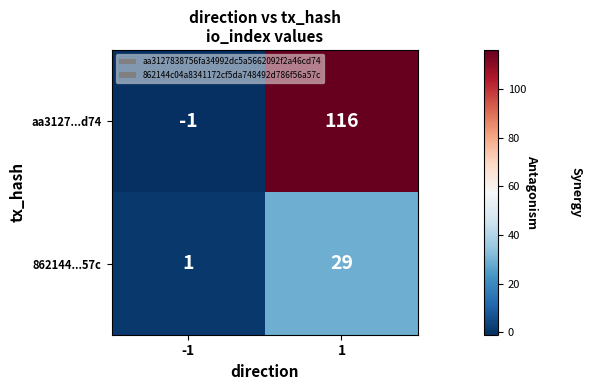

Reading left to right, transcribe all the data shown in this chart.

aa3127...d74: -1=-1	1=116
862144...57c: -1=1	1=29